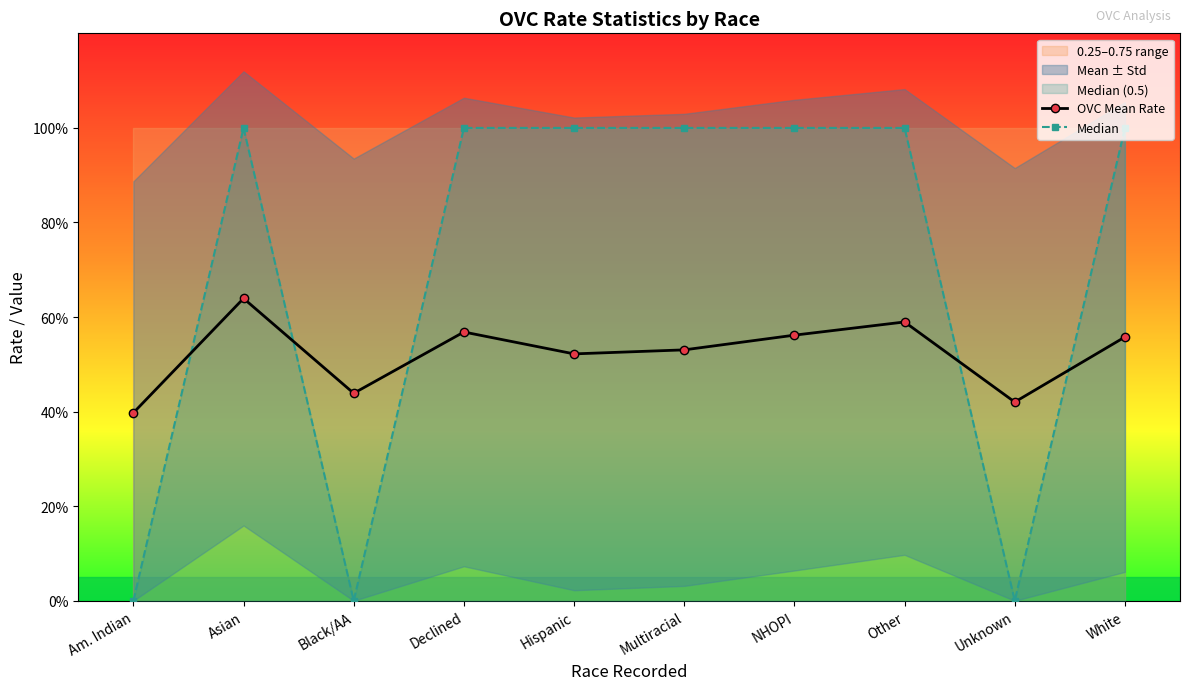

Is it true that Median equals 0.5 at Declined?

False